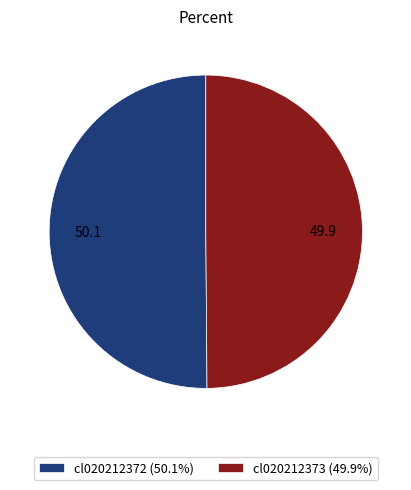

Is the sum of cl020212373 (49.9%) and cl020212372 (50.1%) greater than half?

Yes